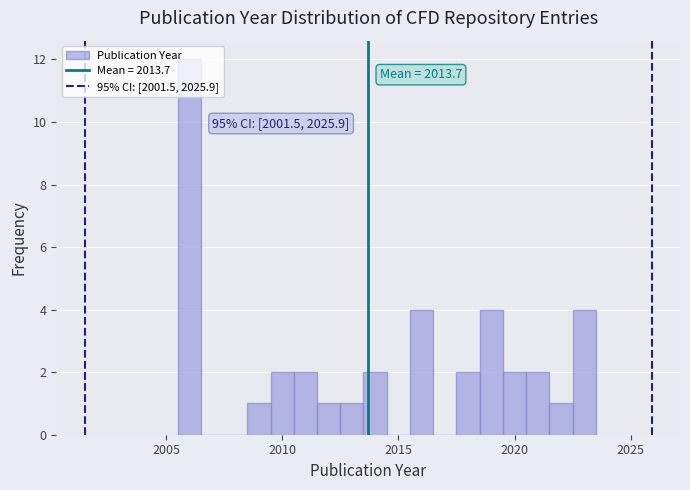

Read against the x-axis, roughly where is the centre of the tallest bar?

2006.0